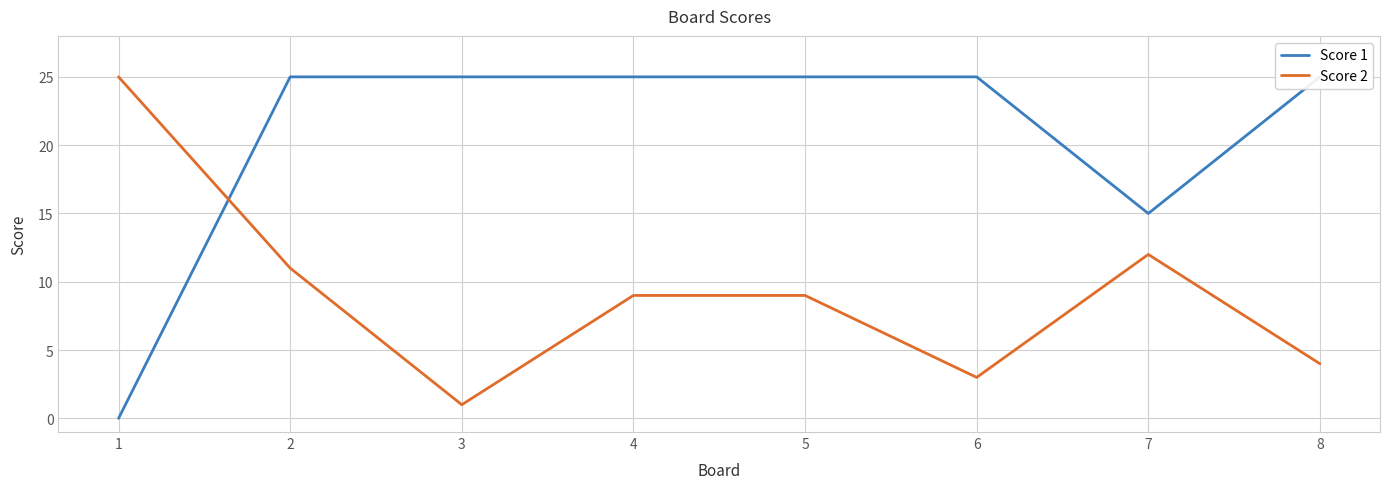

Which series has the largest total across all categories?

Score 1